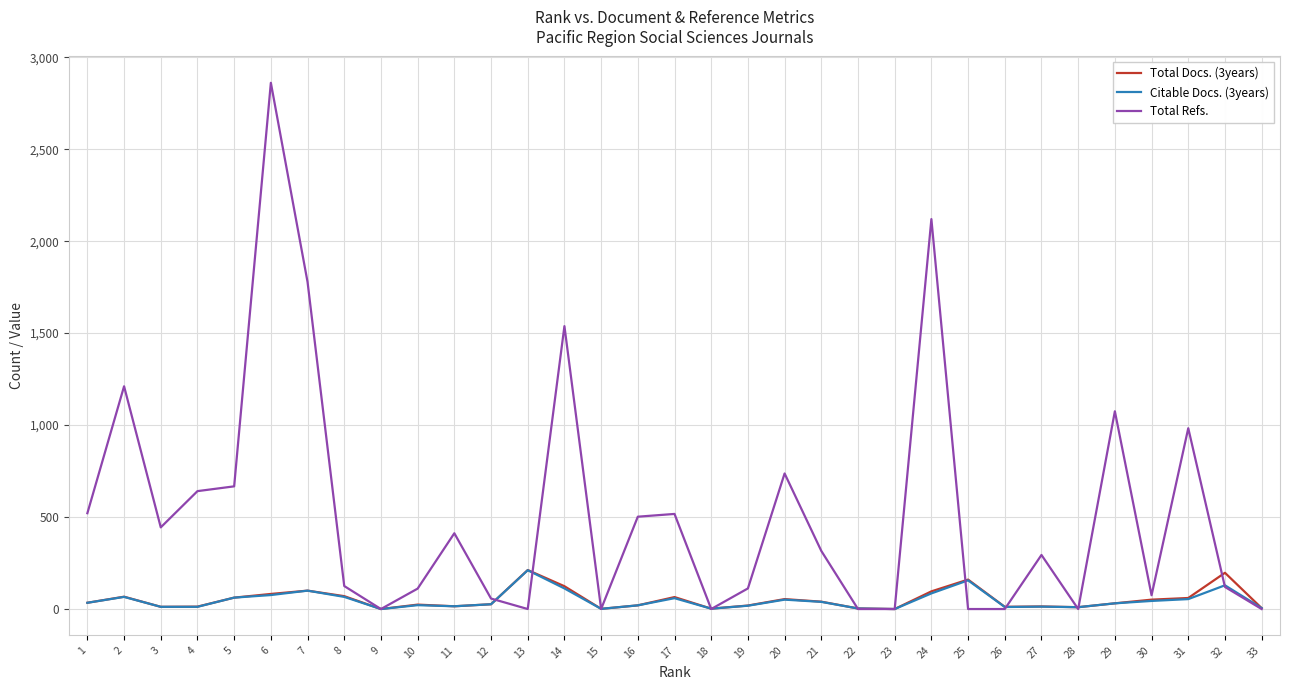

What is the maximum value shown in the chart?

2861